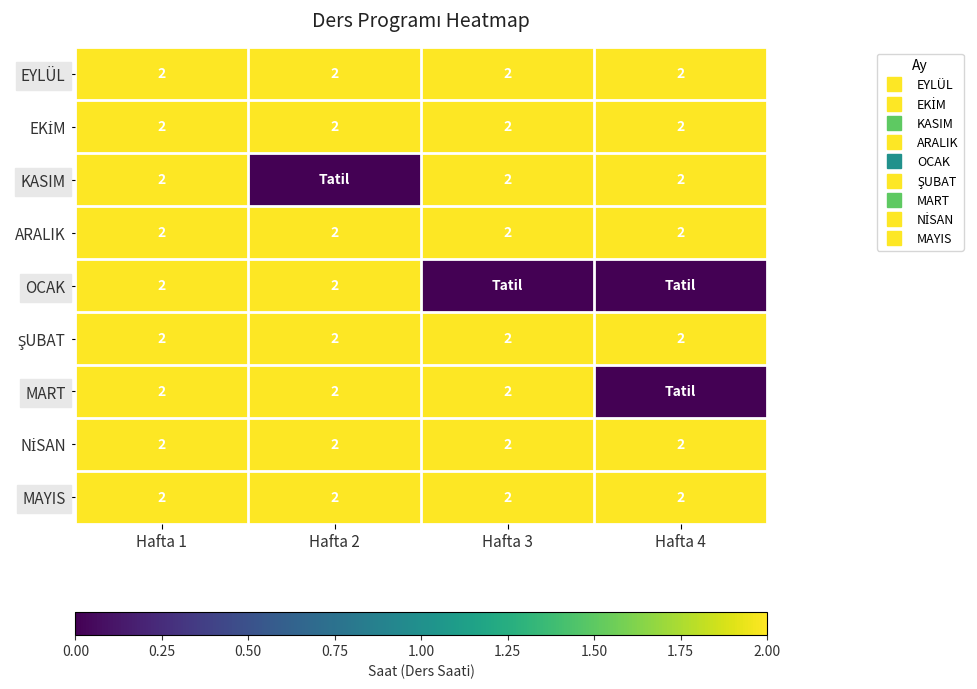

List the labels in order of EKİM value, smallest first.

Hafta 1, Hafta 2, Hafta 3, Hafta 4